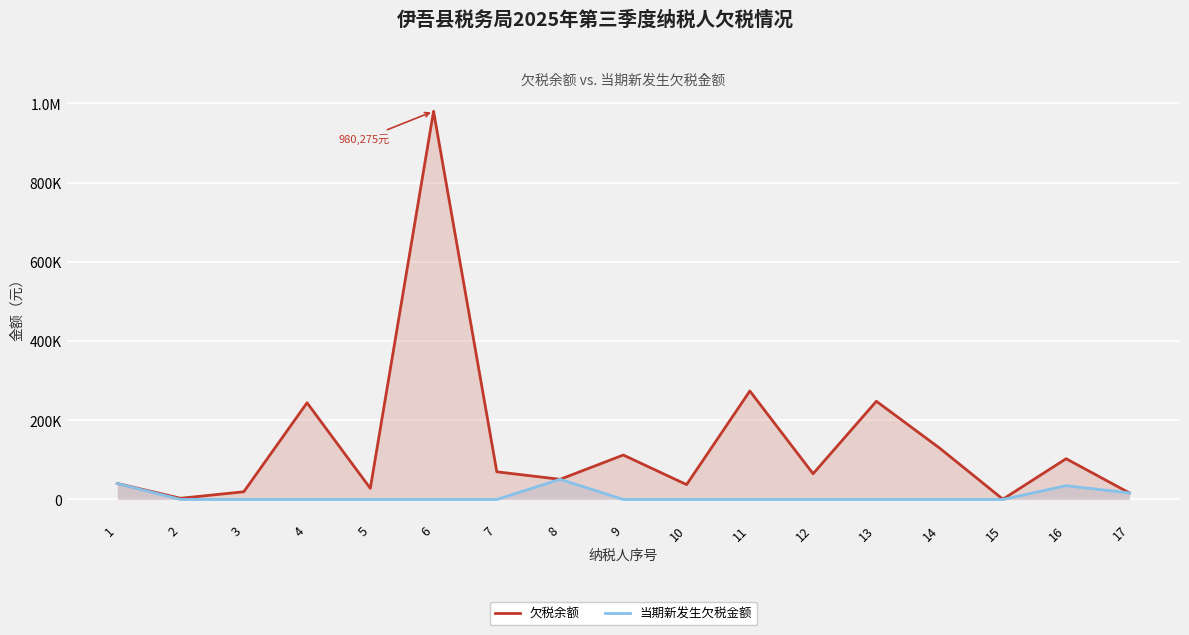

True or false: 当期新发生欠税金额 and 欠税余额 intersect in this chart.

False